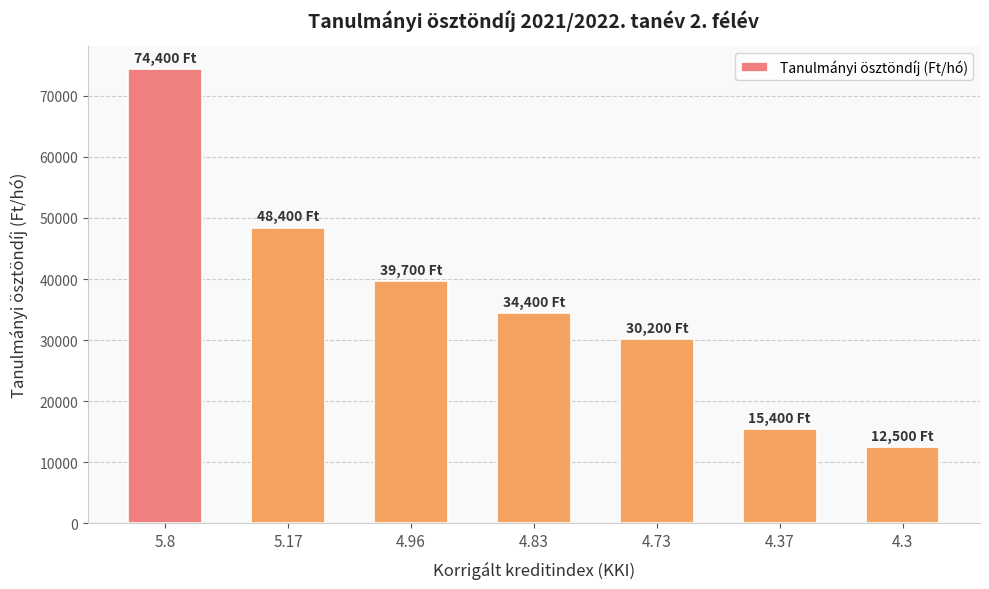

Which label corresponds to the largest value in the chart?

5.8